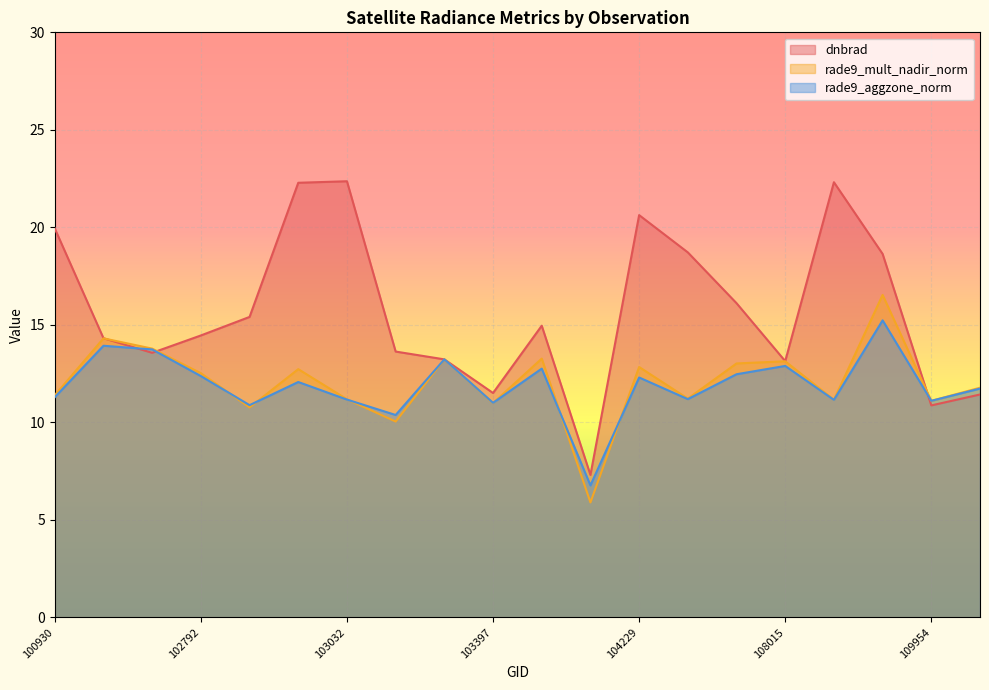

What is the value of the rade9_mult_nadir_norm point at the 7th from the left?

11.2